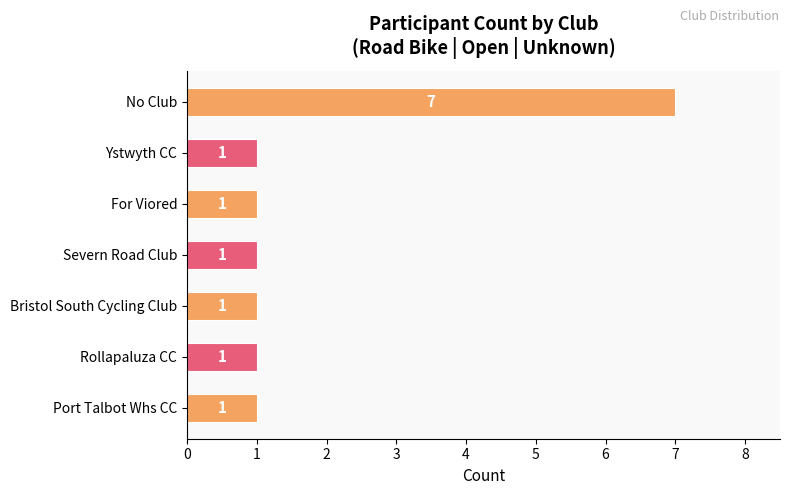

How many values are between 1 and 2?

6